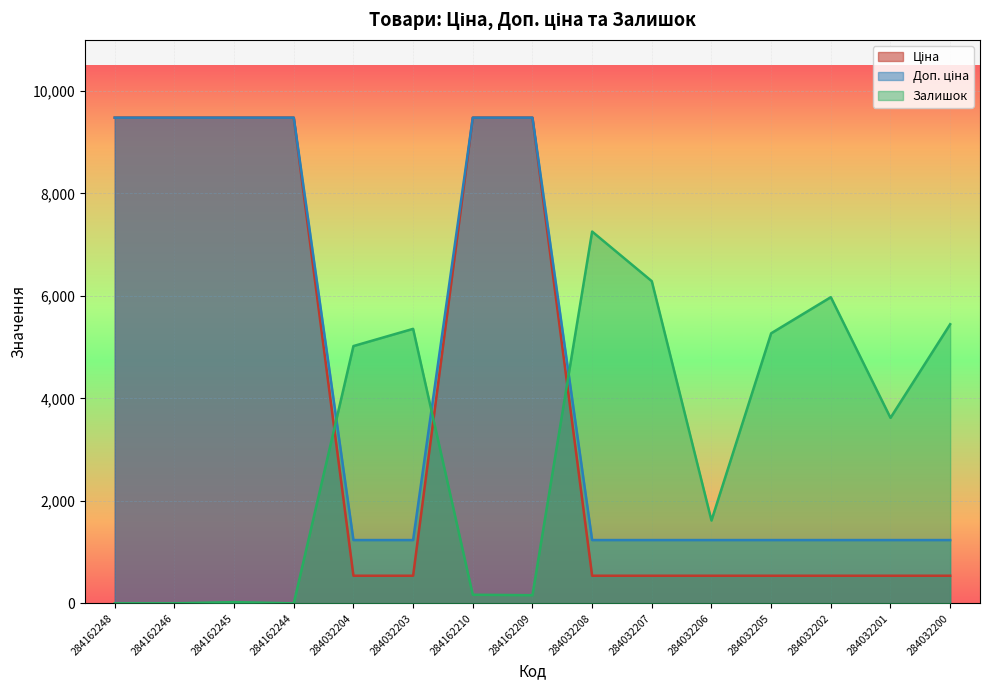

At how many categories does at least one series exceed 219?

15